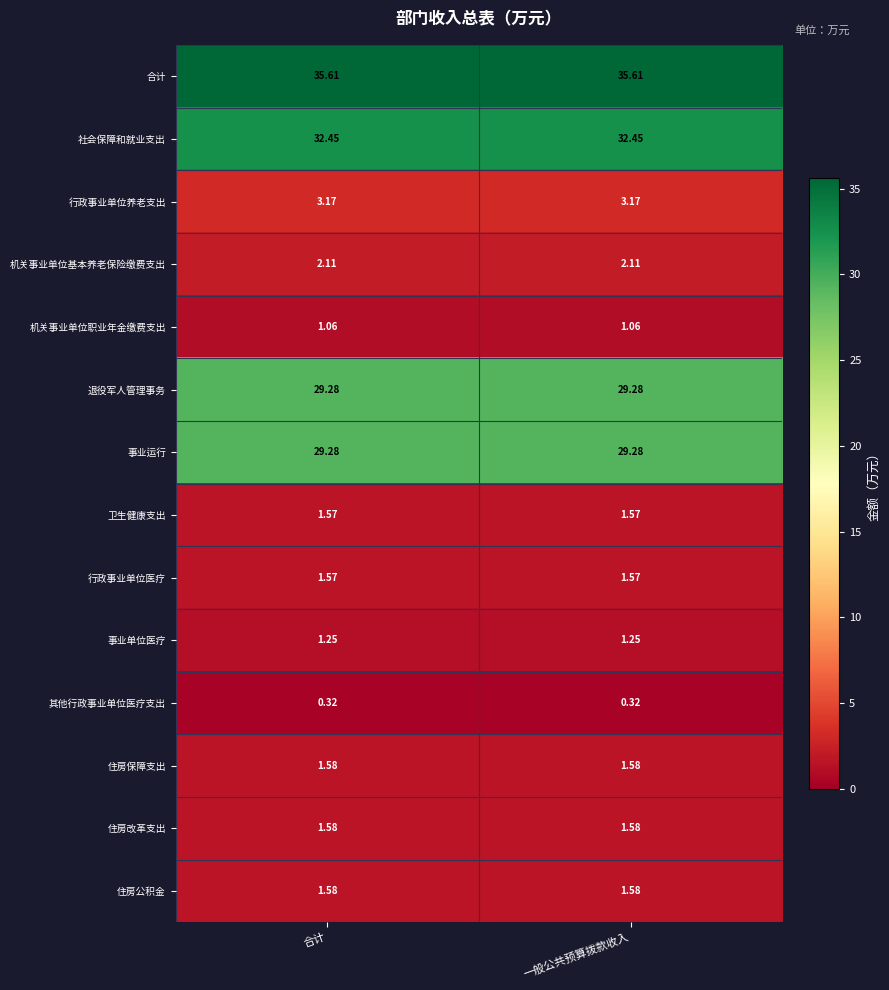

Is the value of 退役军人管理事务 at 一般公共预算拨款收入 greater than the value of 社会保障和就业支出 at 合计?

No